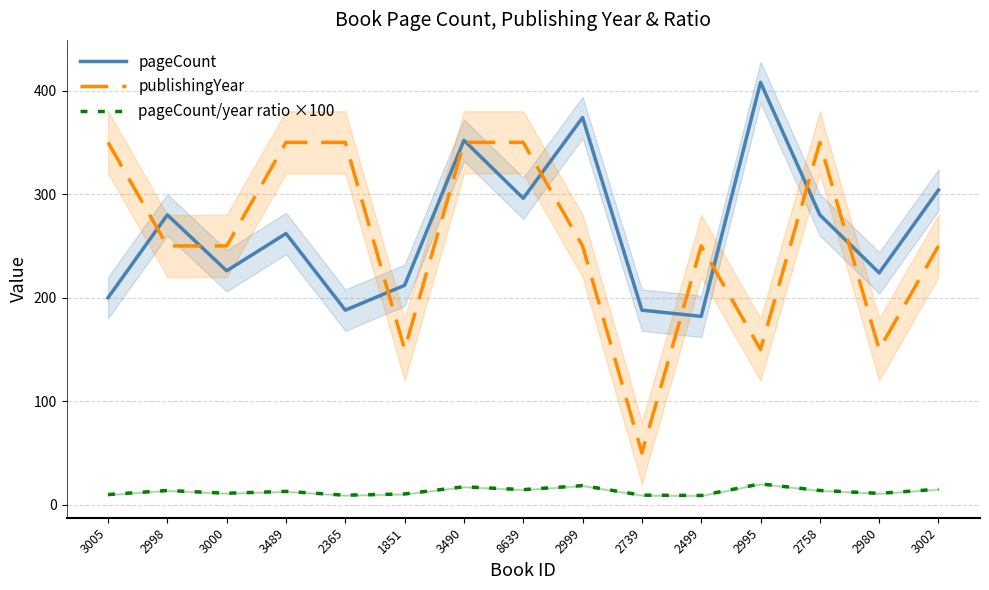

What is the highest value of the publishingYear series?

350.0